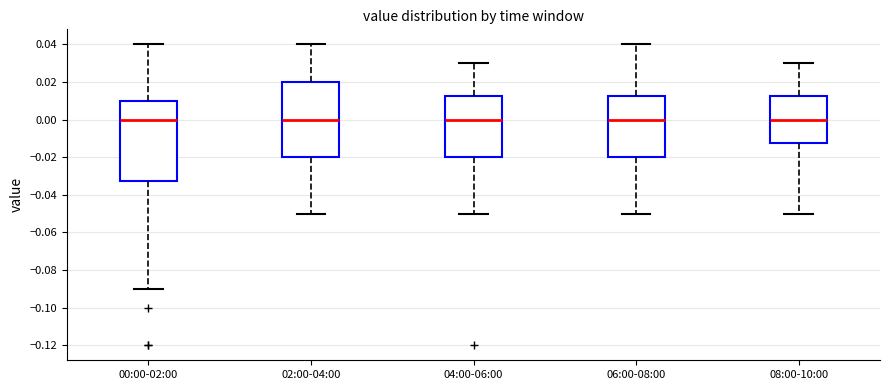

Reading left to right, transcribe this box plot: for each box, give where its median line is, the range the box spans, and where its two whiskers end, as read against the y-axis. The values are not printed on the chart, so give them approximately, as read against the axis.

00:00-02:00: median 0.000, box -0.032 to 0.010, whiskers -0.090 to 0.040
02:00-04:00: median 0.000, box -0.020 to 0.020, whiskers -0.050 to 0.040
04:00-06:00: median 0.000, box -0.020 to 0.012, whiskers -0.050 to 0.030
06:00-08:00: median 0.000, box -0.020 to 0.012, whiskers -0.050 to 0.040
08:00-10:00: median 0.000, box -0.012 to 0.012, whiskers -0.050 to 0.030